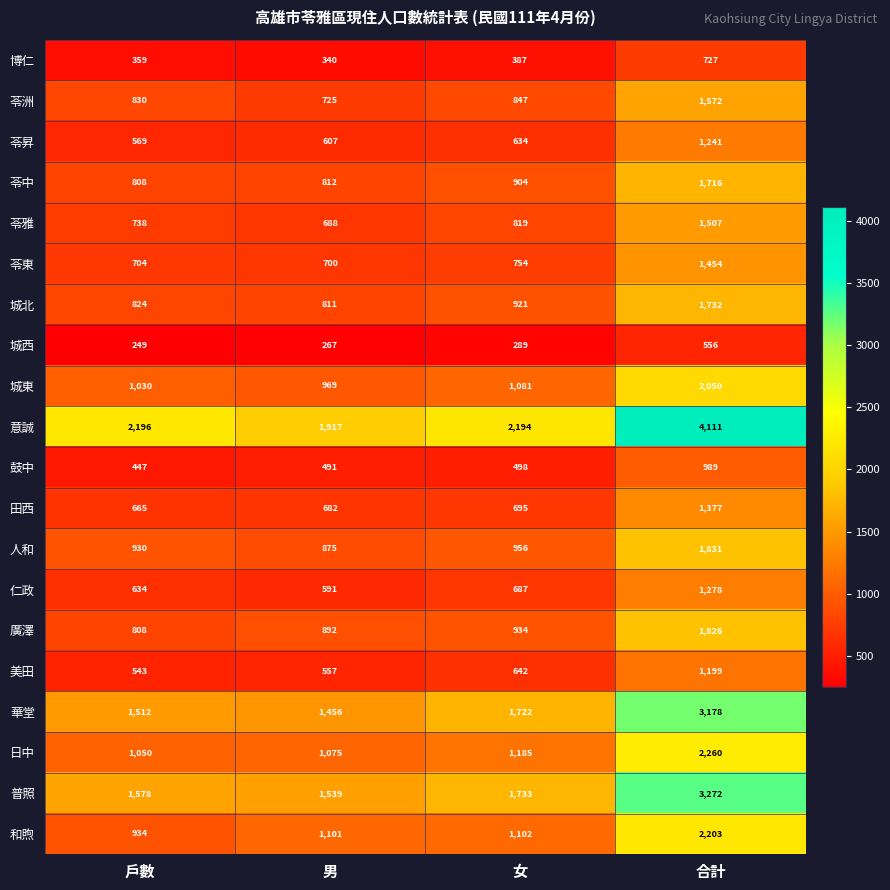

True or false: 美田 has a value of 1199 at 合計.

True